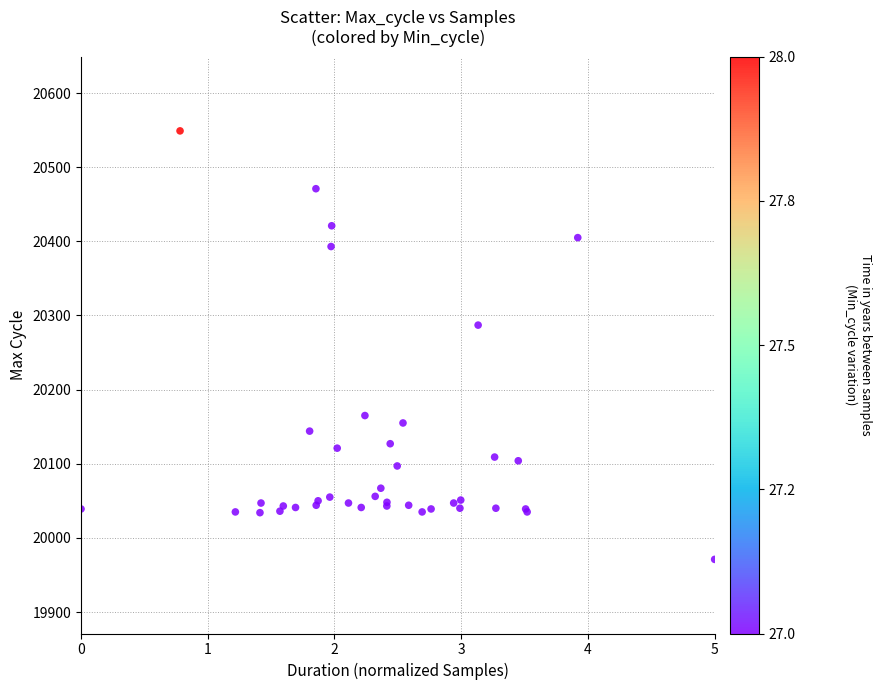

What Y value in the scatter plot is closest to 20260?

20287